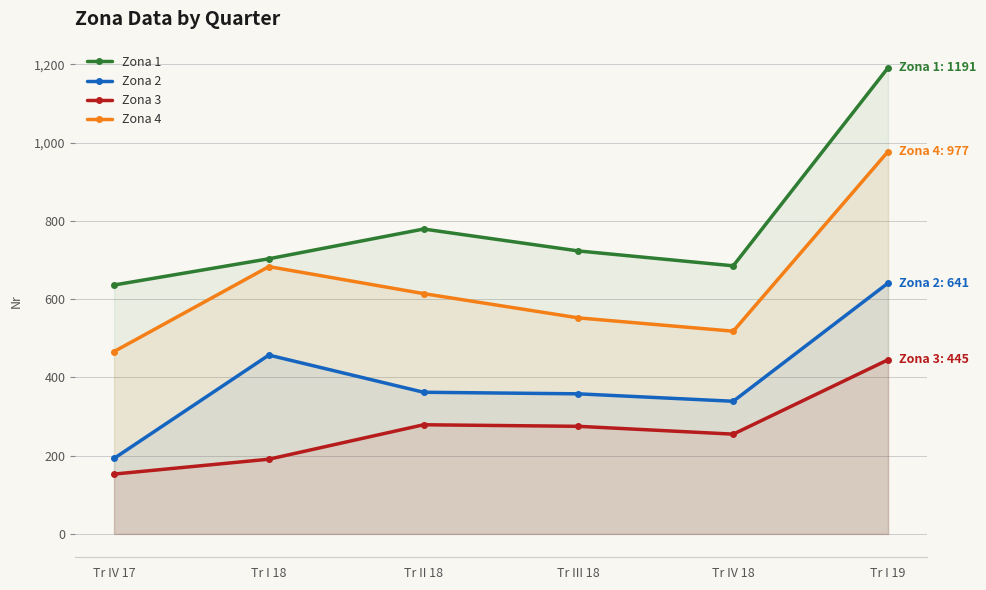

What is the sum of the Zona 3 values at Tr I 18 and Tr I 19?

636